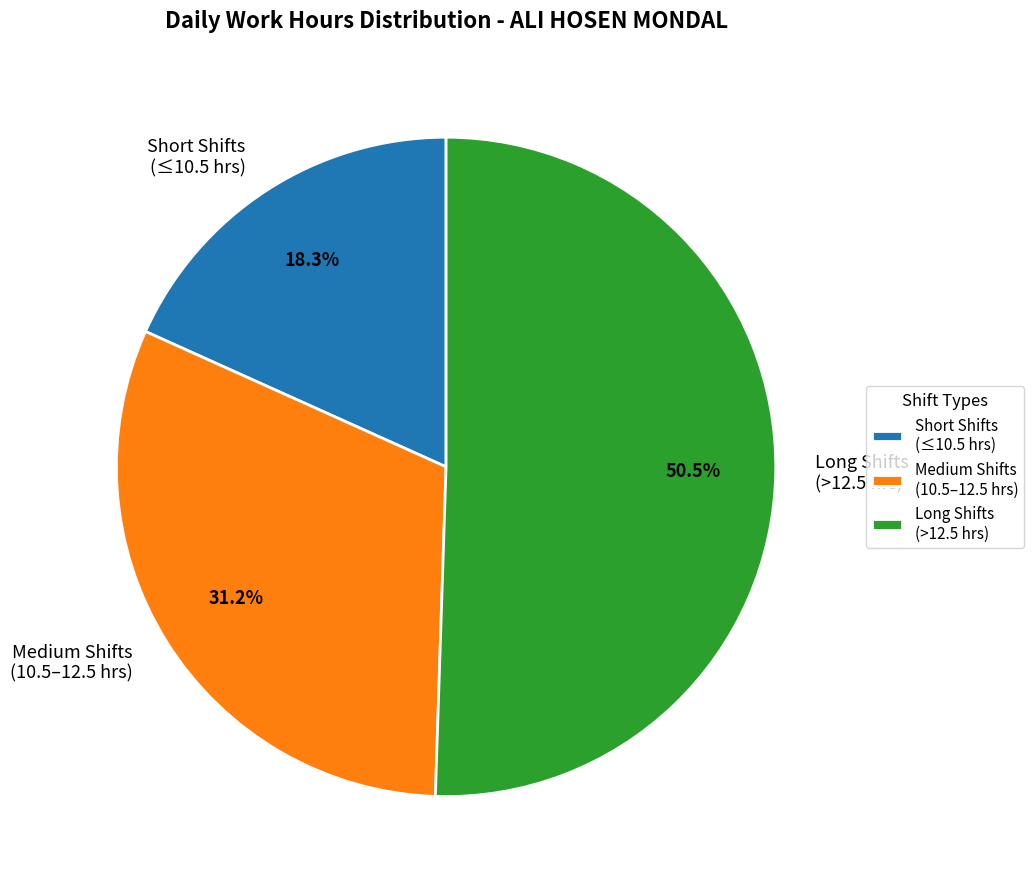

Does any single category account for the majority?

Yes